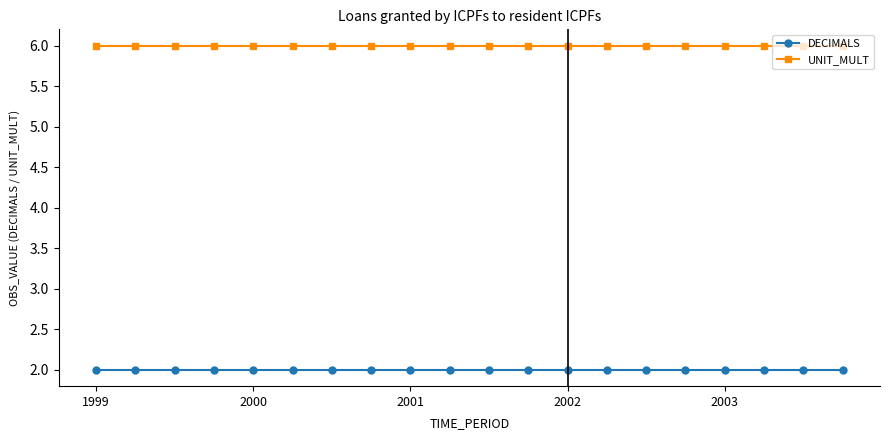

What is the value of the UNIT_MULT point at the 13th from the left?

6